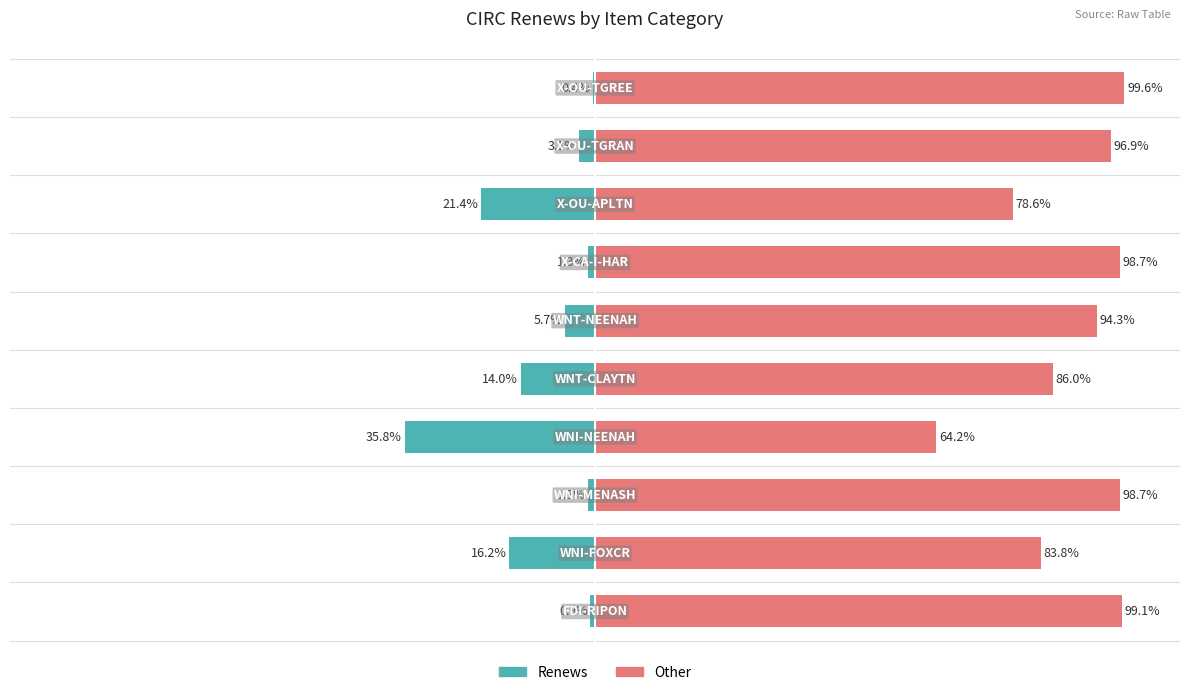

The value of Renews at 6 is -1.3. True or false?

True